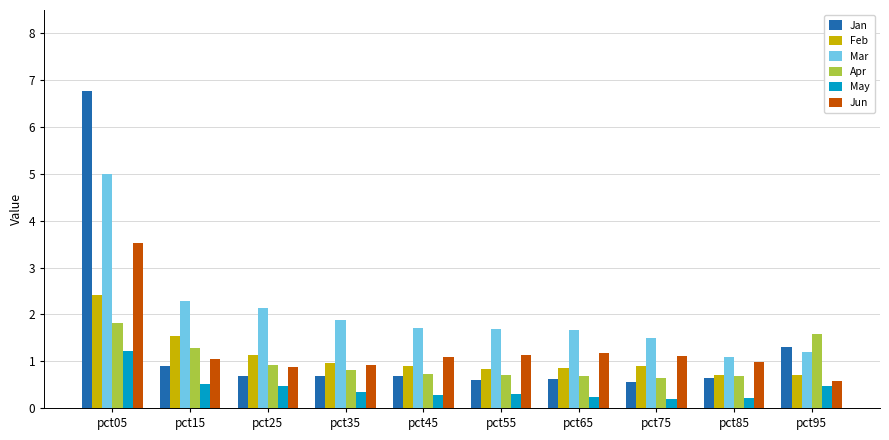

True or false: Jan has a value of 0.6 at pct65.

True